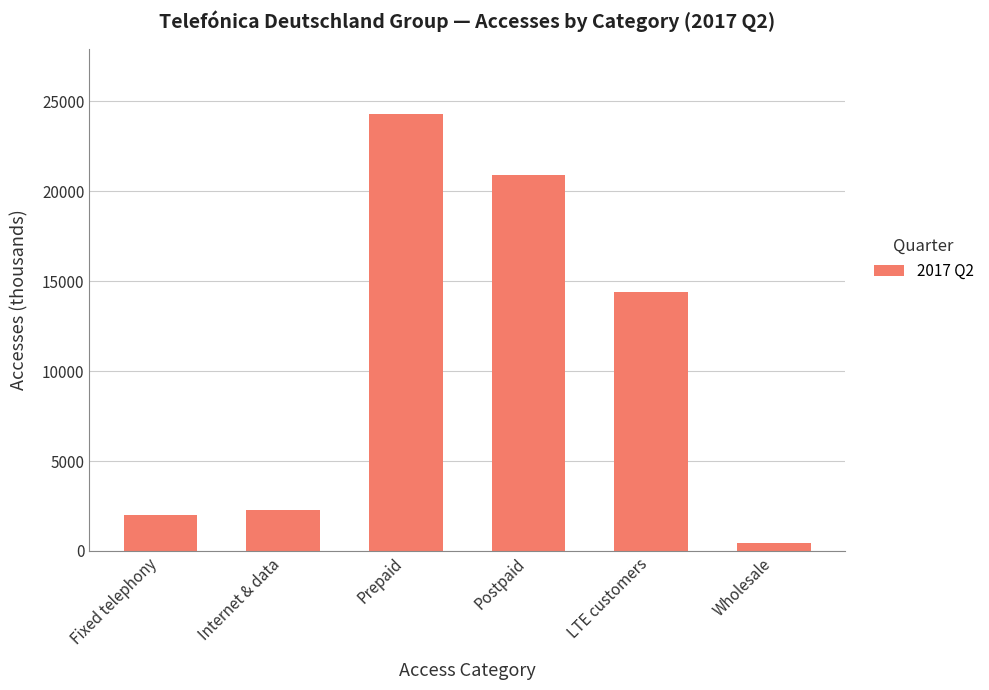

List the labels in order of value, largest first.

Prepaid, Postpaid, LTE customers, Internet & data, Fixed telephony, Wholesale